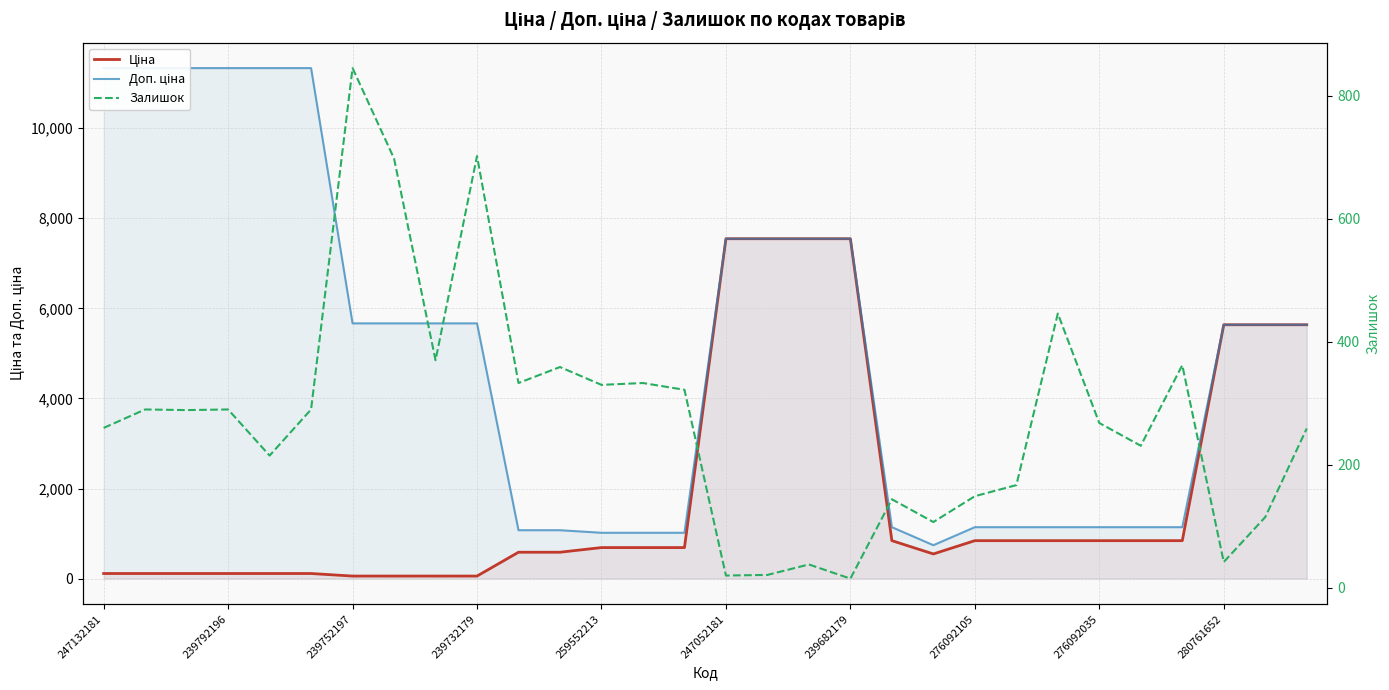

Count the number of categories in the chart.

30